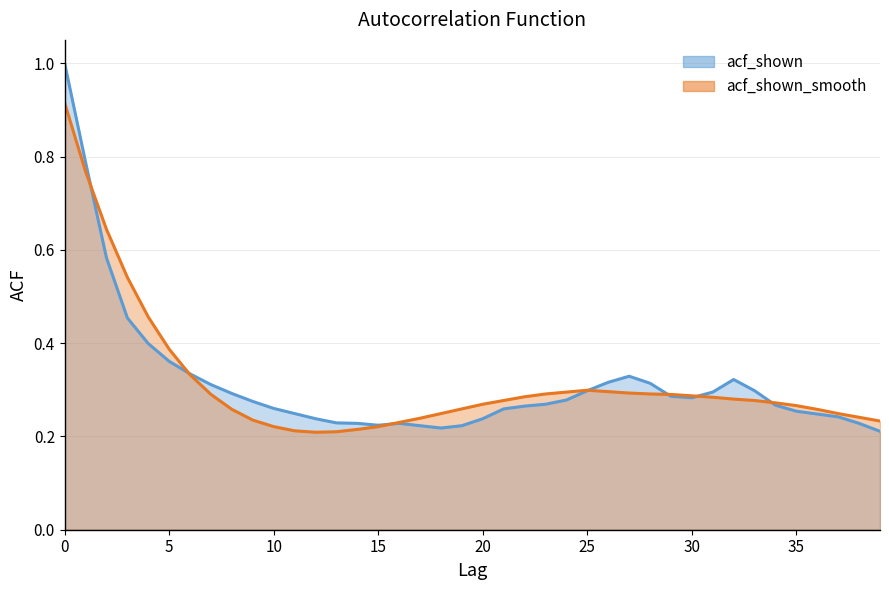

How many times do acf_shown and acf_shown_smooth cross each other?

7